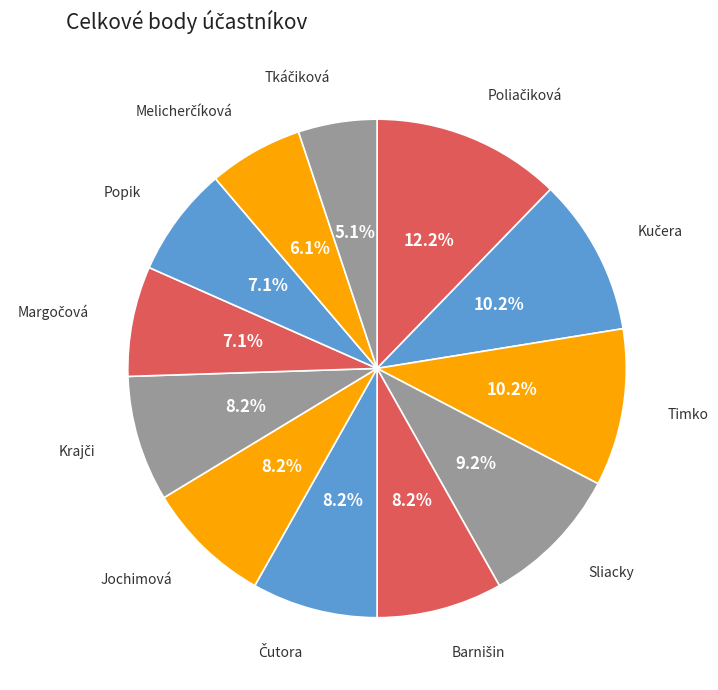

How many segments does this pie chart have?

12